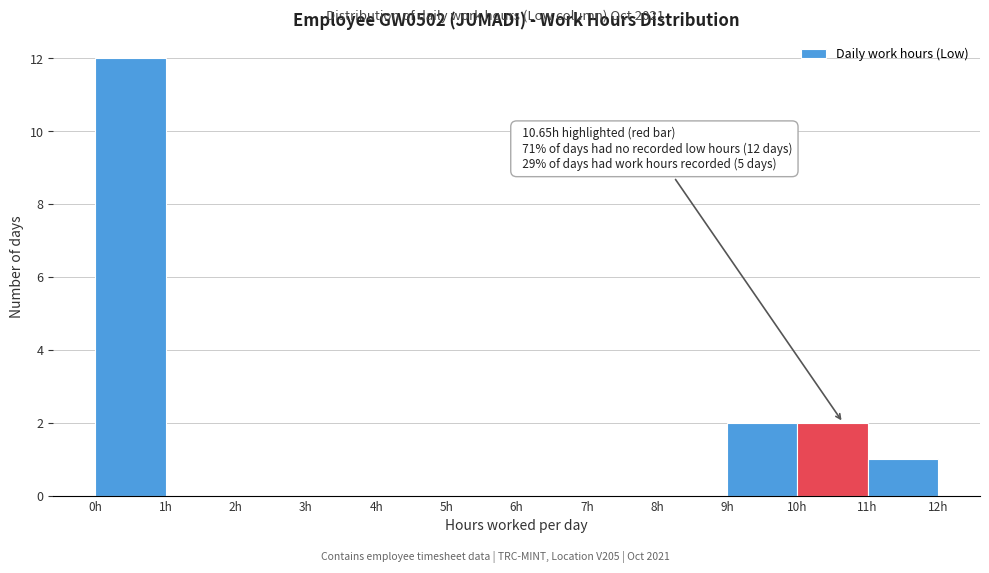

Over which range of the x-axis is the bar tallest?

0 to 1